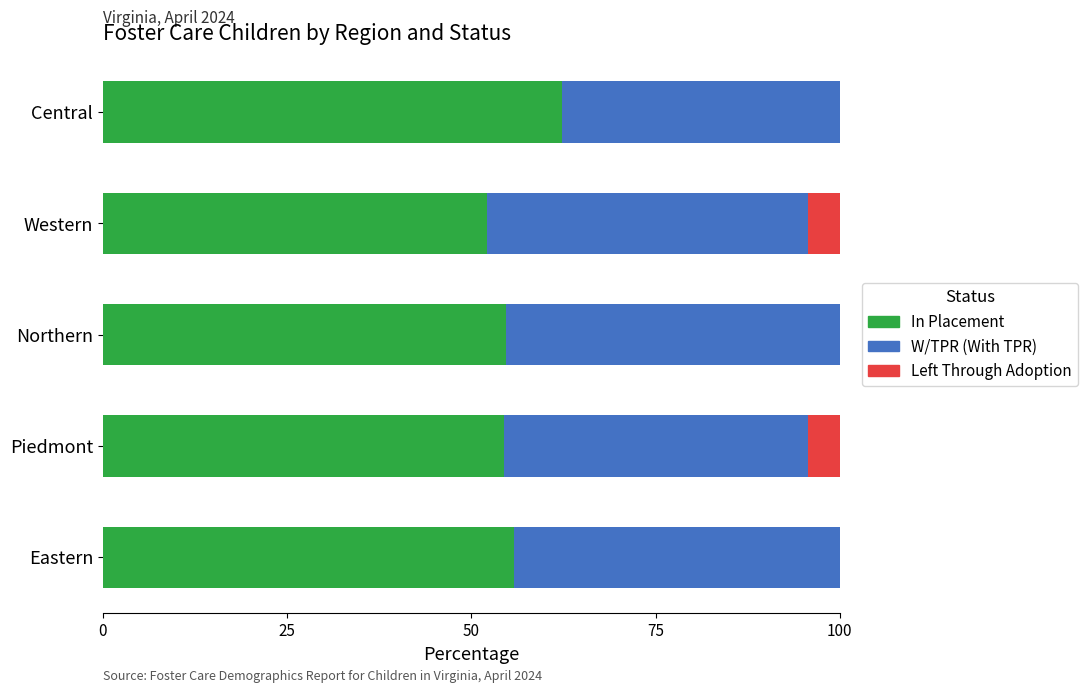

At which label does In Placement reach its peak?

Central